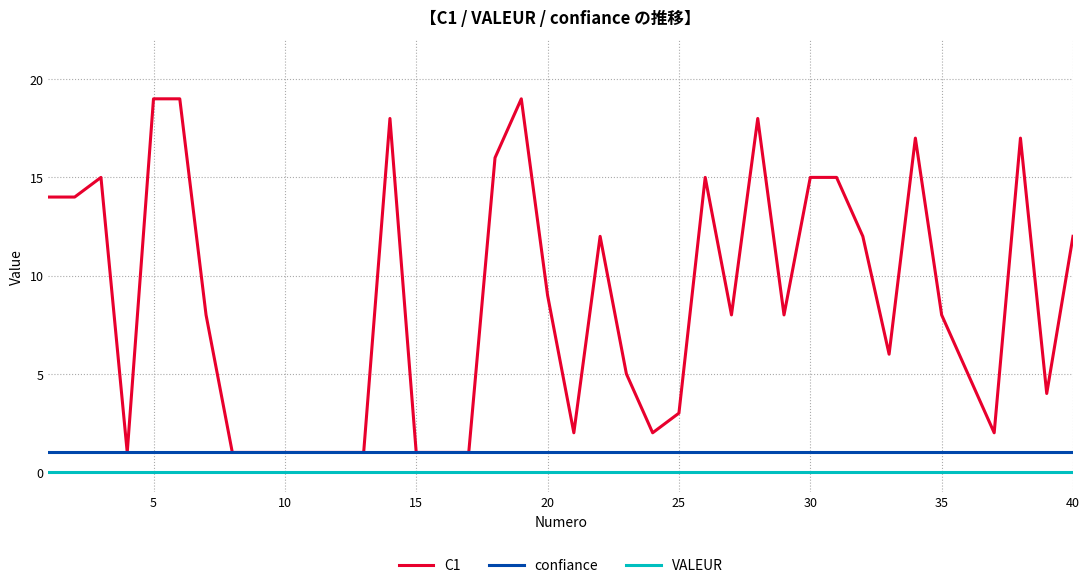

Which series has the largest range (max minus min)?

C1